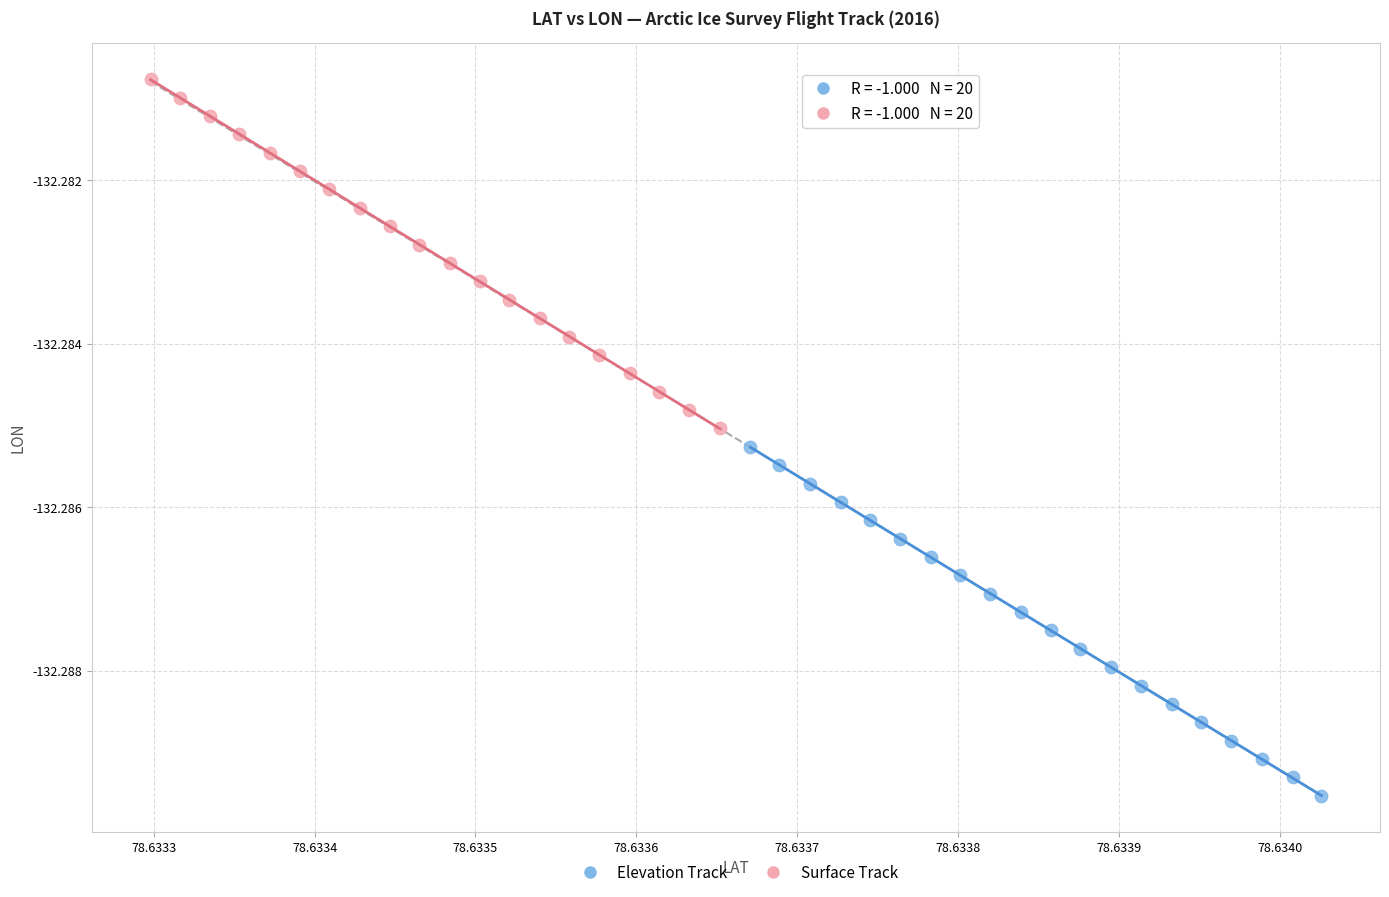

Which series reaches the maximum Y coordinate?

Surface Track